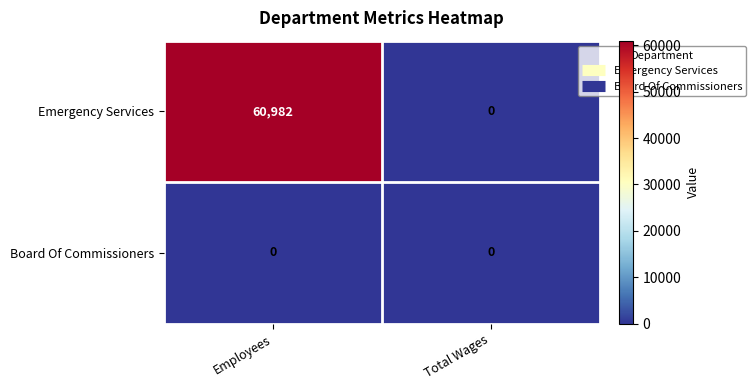

At which category is the sum across all series the highest?

Employees